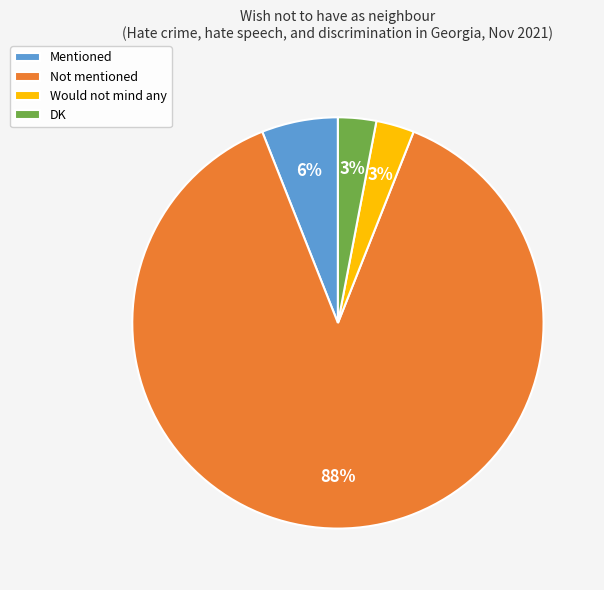

To the nearest percent, what percentage of the pie is DK?

3%